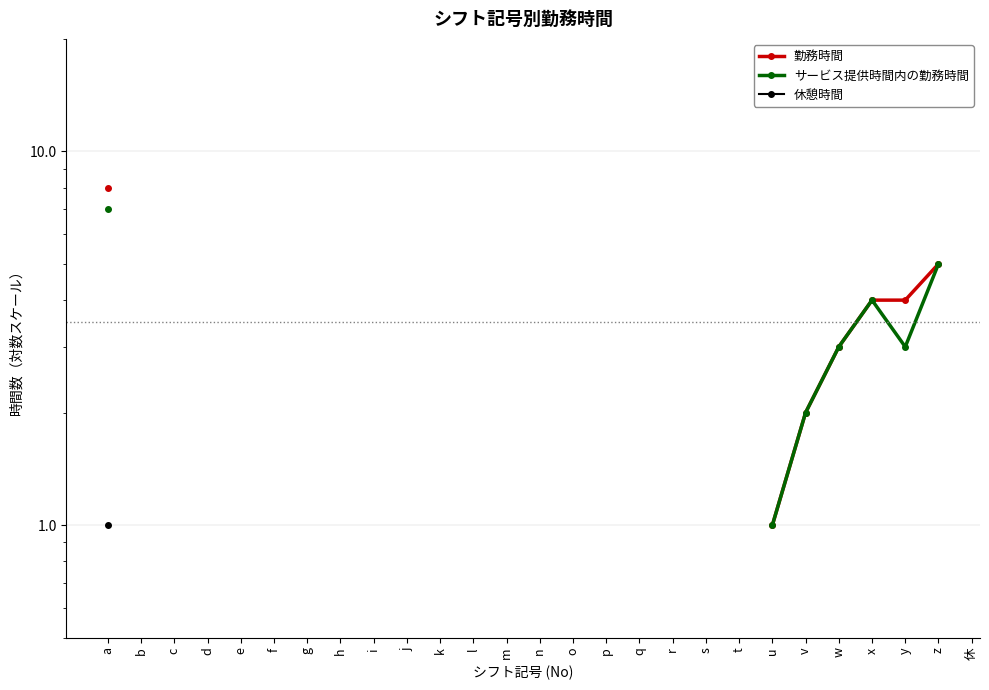

What are all the series names shown in the legend?

勤務時間, サービス提供時間内の勤務時間, 休憩時間